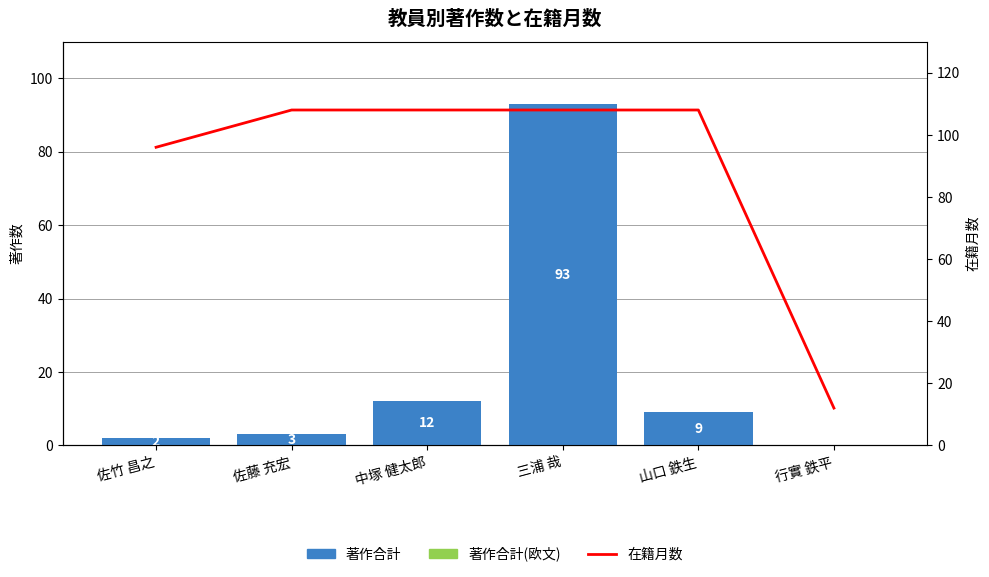

What is the difference between the maximum and second lowest values in the 在籍月数 series?

12